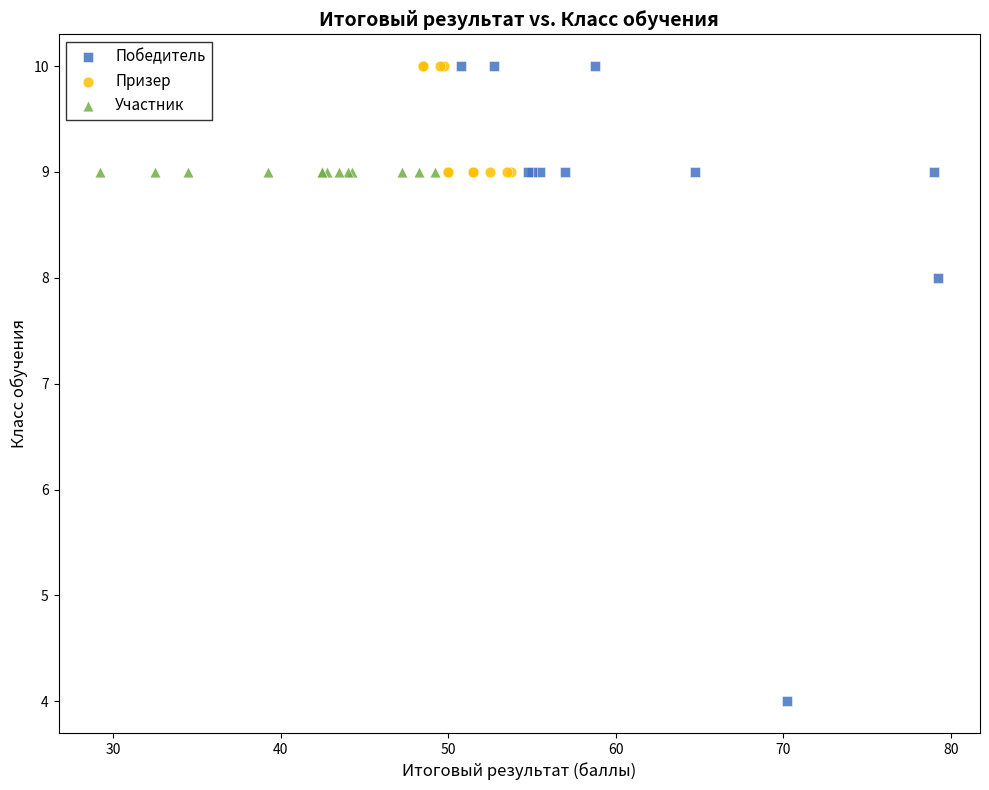

Which series reaches the minimum Y coordinate?

Победитель